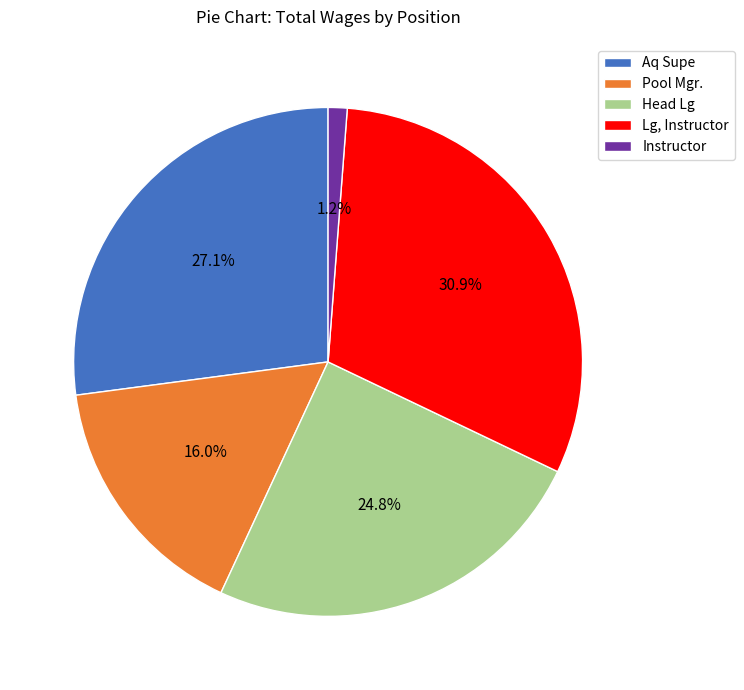

What portion of the pie excludes Pool Mgr.?

84.0%